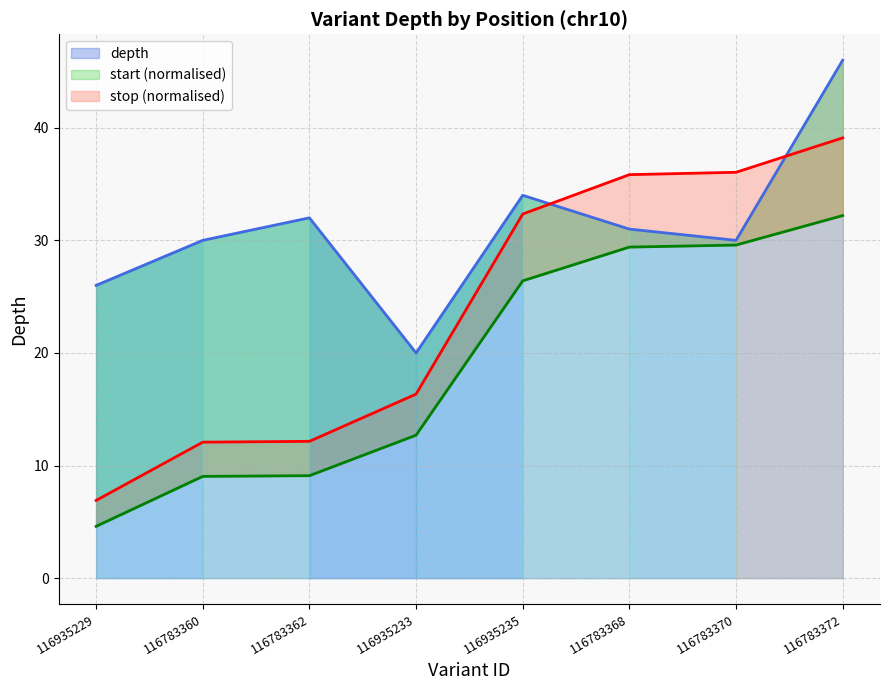

What is the label of the 6th point from the right?

116783362